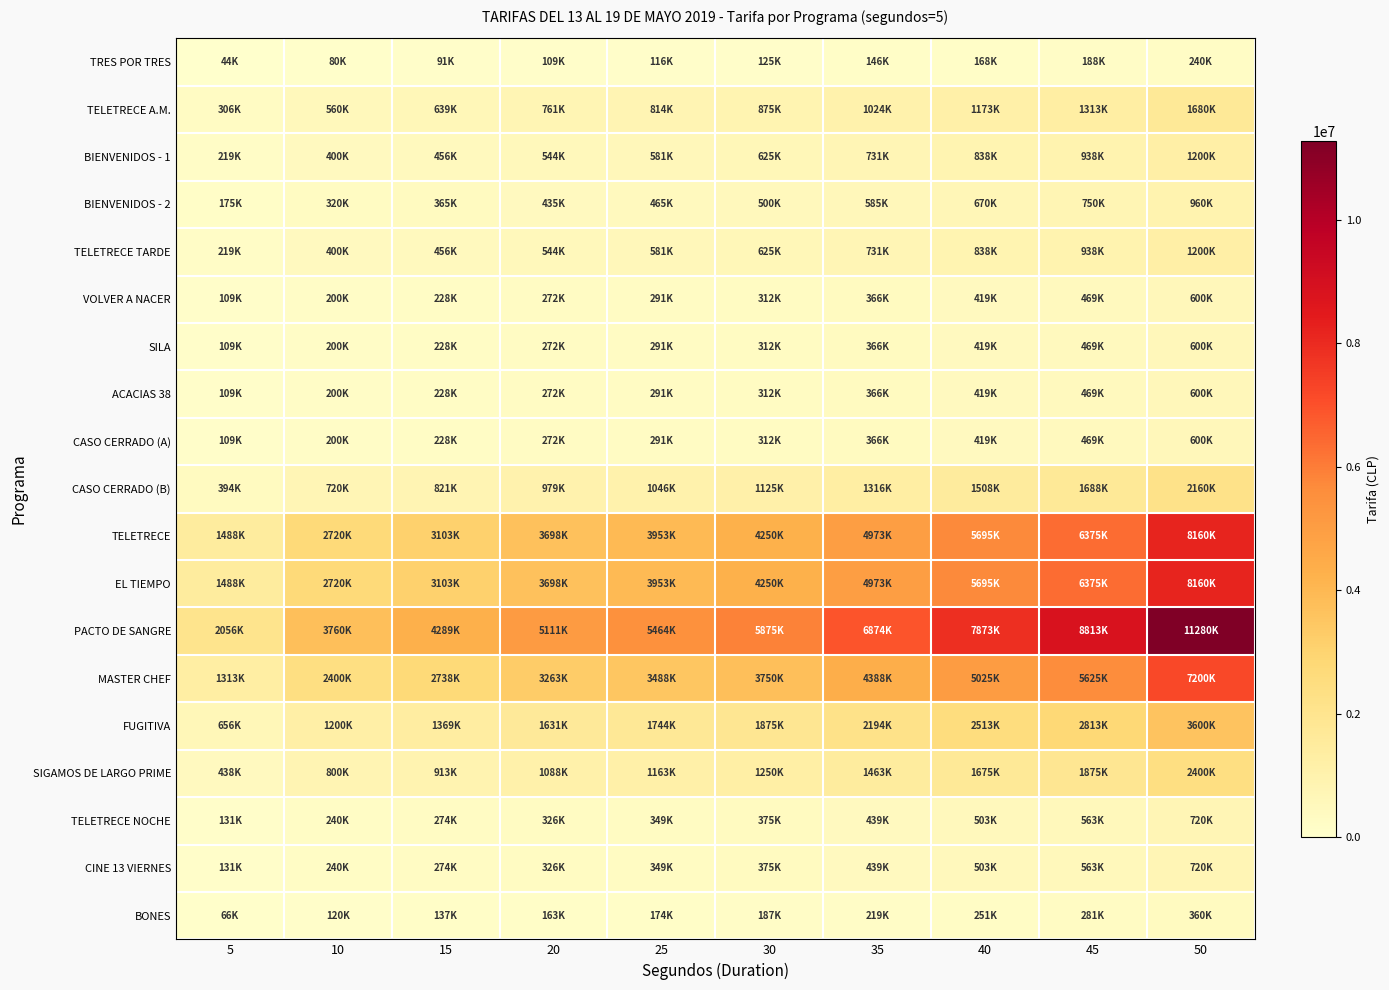

Reading left to right, list all the values displayed in this chart.

TRES POR TRES: 5=44000	10=80000	15=91000	20=109000	25=116000	30=125000	35=146000	40=168000	45=188000	50=240000
TELETRECE A.M.: 5=306000	10=560000	15=639000	20=761000	25=814000	30=875000	35=1024000	40=1173000	45=1313000	50=1680000
BIENVENIDOS - 1: 5=219000	10=400000	15=456000	20=544000	25=581000	30=625000	35=731000	40=838000	45=938000	50=1200000
BIENVENIDOS - 2: 5=175000	10=320000	15=365000	20=435000	25=465000	30=500000	35=585000	40=670000	45=750000	50=960000
TELETRECE TARDE: 5=219000	10=400000	15=456000	20=544000	25=581000	30=625000	35=731000	40=838000	45=938000	50=1200000
VOLVER A NACER: 5=109000	10=200000	15=228000	20=272000	25=291000	30=312500	35=366000	40=419000	45=469000	50=600000
SILA: 5=109000	10=200000	15=228000	20=272000	25=291000	30=312500	35=366000	40=419000	45=469000	50=600000
ACACIAS 38: 5=109000	10=200000	15=228000	20=272000	25=291000	30=312500	35=366000	40=419000	45=469000	50=600000
CASO CERRADO (A): 5=109000	10=200000	15=228000	20=272000	25=291000	30=312500	35=366000	40=419000	45=469000	50=600000
CASO CERRADO (B): 5=394000	10=720000	15=821000	20=979000	25=1046000	30=1125000	35=1316000	40=1508000	45=1688000	50=2160000
TELETRECE: 5=1488000	10=2720000	15=3103000	20=3698000	25=3953000	30=4250000	35=4973000	40=5695000	45=6375000	50=8160000
EL TIEMPO: 5=1488000	10=2720000	15=3103000	20=3698000	25=3953000	30=4250000	35=4973000	40=5695000	45=6375000	50=8160000
PACTO DE SANGRE: 5=2056000	10=3760000	15=4289000	20=5111000	25=5464000	30=5875000	35=6874000	40=7873000	45=8813000	50=11280000
MASTER CHEF: 5=1313000	10=2400000	15=2738000	20=3263000	25=3488000	30=3750000	35=4388000	40=5025000	45=5625000	50=7200000
FUGITIVA: 5=656000	10=1200000	15=1369000	20=1631000	25=1744000	30=1875000	35=2194000	40=2513000	45=2813000	50=3600000
SIGAMOS DE LARGO PRIME: 5=438000	10=800000	15=913000	20=1088000	25=1163000	30=1250000	35=1463000	40=1675000	45=1875000	50=2400000
TELETRECE NOCHE: 5=131000	10=240000	15=274000	20=326000	25=349000	30=375000	35=439000	40=503000	45=563000	50=720000
CINE 13 VIERNES: 5=131000	10=240000	15=274000	20=326000	25=349000	30=375000	35=439000	40=503000	45=563000	50=720000
BONES: 5=66000	10=120000	15=137000	20=163000	25=174000	30=187500	35=219000	40=251000	45=281000	50=360000